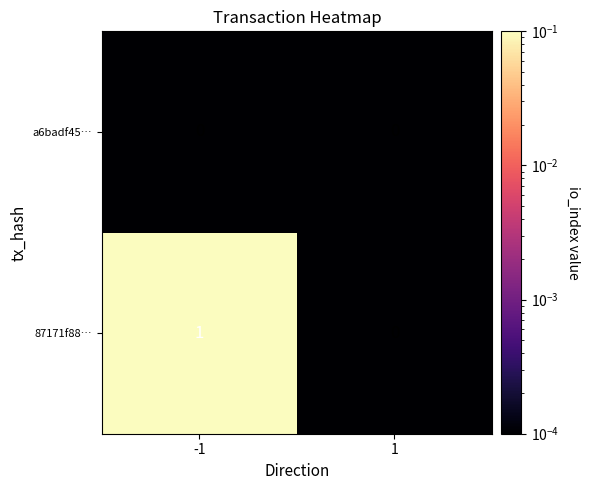

Rank the categories by 87171f88… value from highest to lowest.

-1, 1